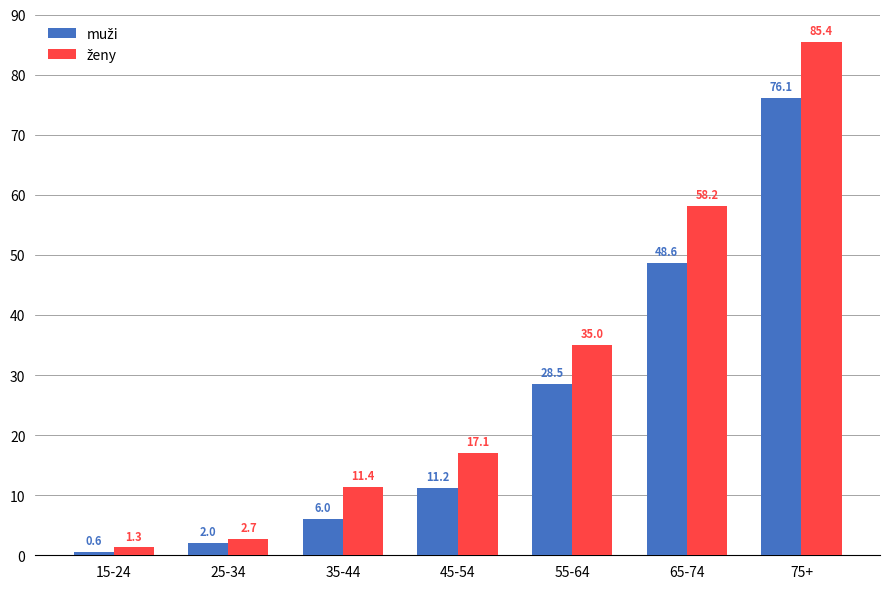

At how many categories does at least one series exceed 6?

5